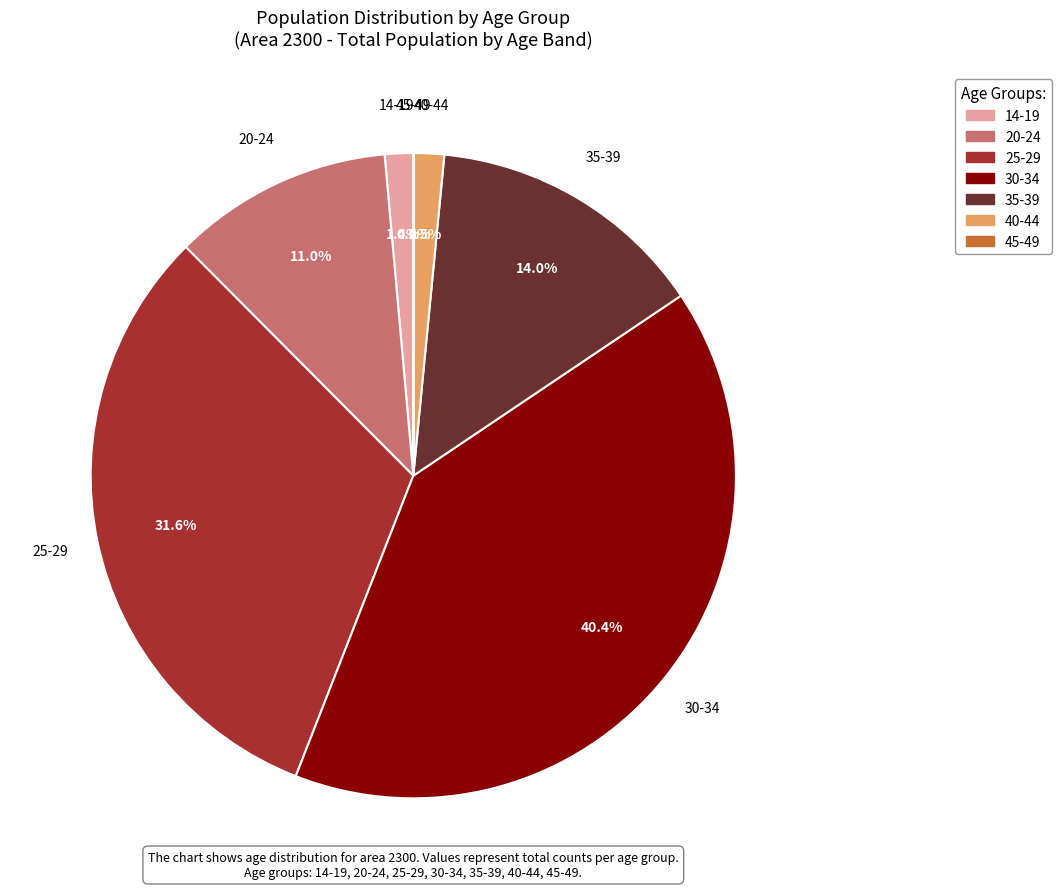

Is it true that 20-24 is 11% of the pie?

True